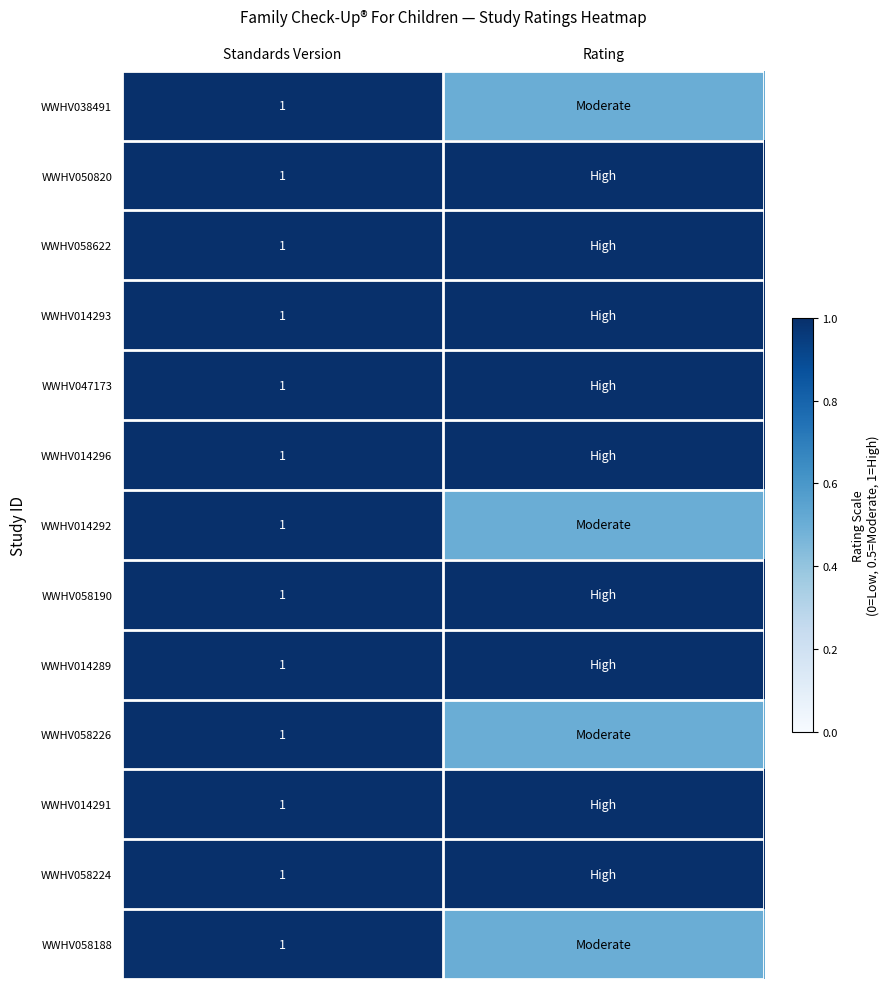

The value of WWHV038491 at Standards Version is 1.0. True or false?

True